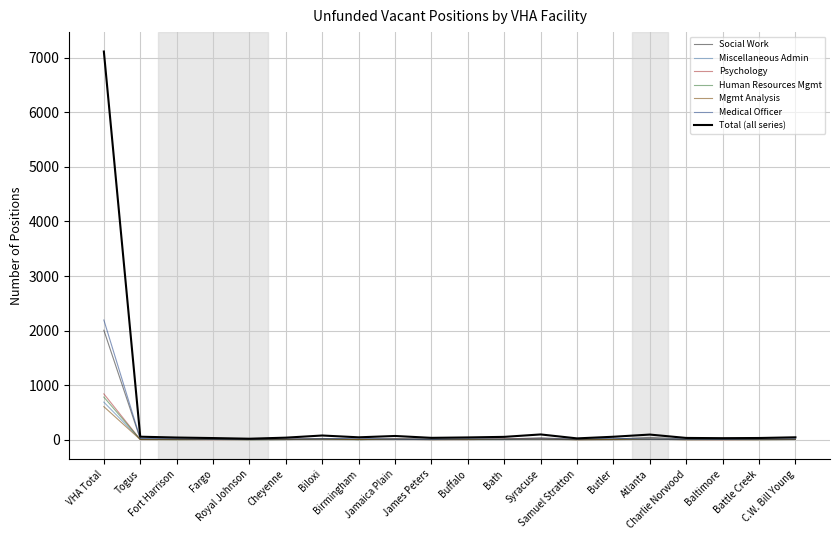

What are all the series names shown in the legend?

Social Work, Miscellaneous Admin, Psychology, Human Resources Mgmt, Mgmt Analysis, Medical Officer, Total (all series)